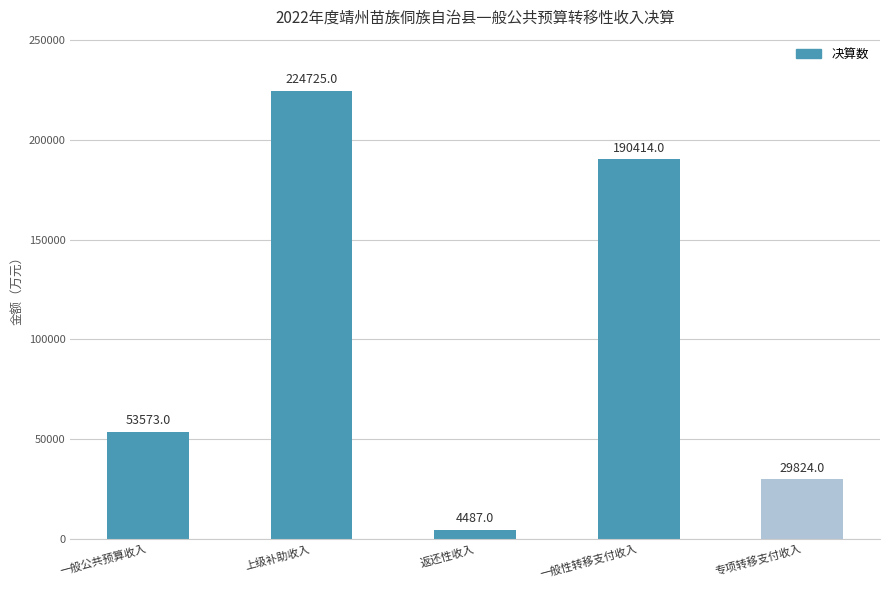

Rank the categories by value from lowest to highest.

返还性收入, 专项转移支付收入, 一般公共预算收入, 一般性转移支付收入, 上级补助收入